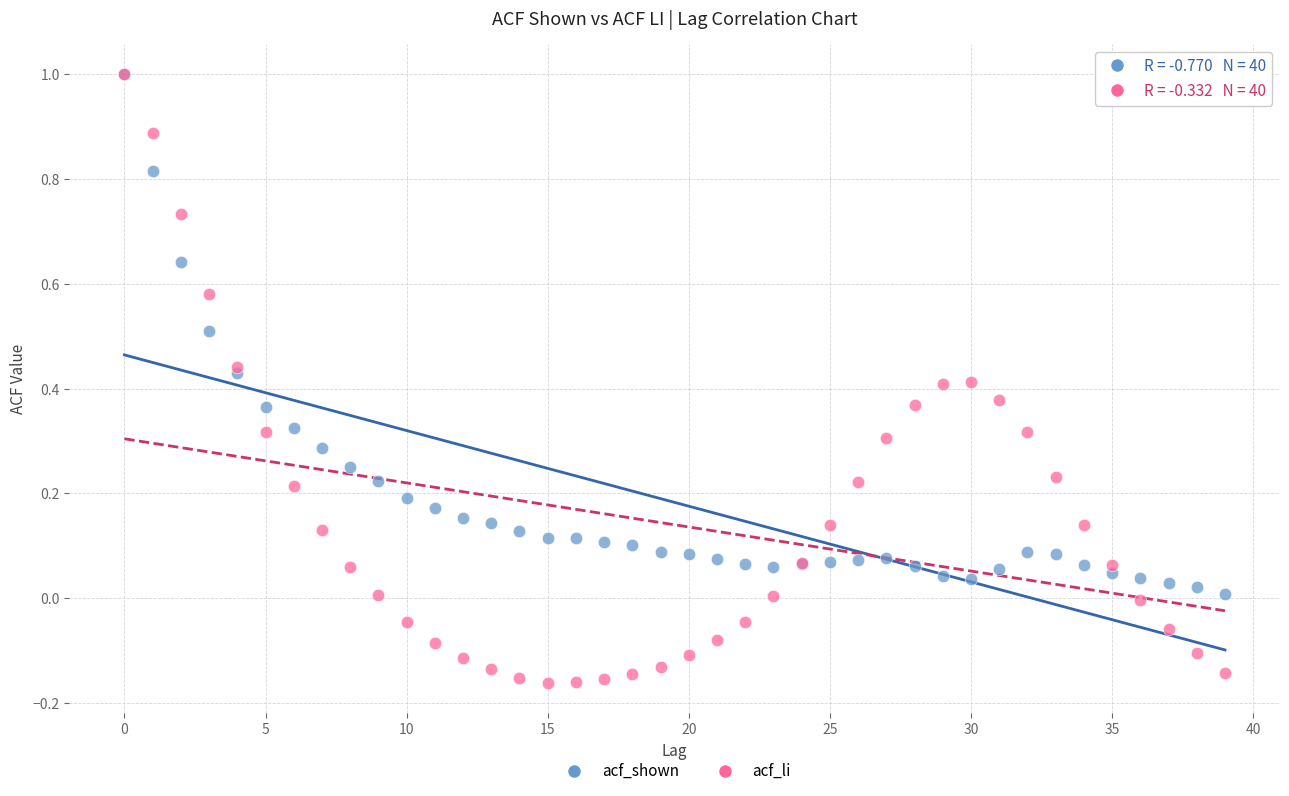

Which series reaches the minimum Y coordinate?

acf_li